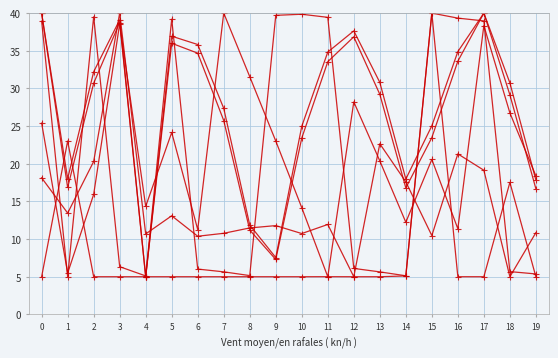

Reading left to right, transcribe all the data shown in this chart.

dnbrad: 0=18.1	1=13.4	2=20.3	3=40.0	4=10.7	5=13.1	6=10.4	7=10.8	8=11.5	9=11.8	10=10.7	11=11.9	12=5.0	13=22.7	14=17.6	15=10.5	16=21.3	17=19.1	18=5.0	19=10.9
satz: 0=40.0	1=16.8	2=30.7	3=38.8	4=5.0	5=36.0	6=34.7	7=25.7	8=11.2	9=7.3	10=23.4	11=33.5	12=36.9	13=29.2	14=16.8	15=23.5	16=33.6	17=40.0	18=29.2	19=16.7
scan_angle: 0=40.0	1=18.0	2=32.2	3=39.1	4=5.0	5=36.9	6=35.8	7=27.4	8=11.9	9=7.5	10=25.0	11=34.8	12=37.6	13=30.8	14=18.0	15=25.0	16=34.9	17=40.0	18=30.7	19=17.8
sata: 0=38.9	1=5.0	2=39.5	3=6.3	4=5.1	5=39.2	6=6.0	7=5.6	8=5.2	9=39.7	10=39.8	11=39.4	12=6.1	13=5.6	14=5.1	15=40.0	16=39.3	17=39.0	18=5.7	19=5.4
li: 0=5.0	1=23.0	2=5.0	3=5.0	4=5.0	5=5.0	6=5.0	7=5.0	8=5.0	9=5.0	10=5.0	11=5.0	12=5.0	13=5.0	14=5.1	15=40.0	16=5.0	17=5.0	18=17.5	19=5.0
dlines: 0=25.4	1=5.5	2=15.9	3=38.6	4=14.3	5=24.2	6=11.3	7=40.0	8=31.6	9=23.0	10=14.2	11=5.0	12=28.2	13=20.4	14=12.2	15=20.6	16=11.4	17=38.3	18=26.8	19=18.4